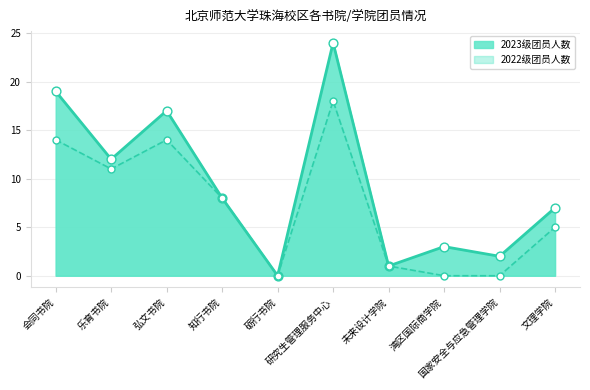

Which series contains the highest Y value?

2023级团员人数